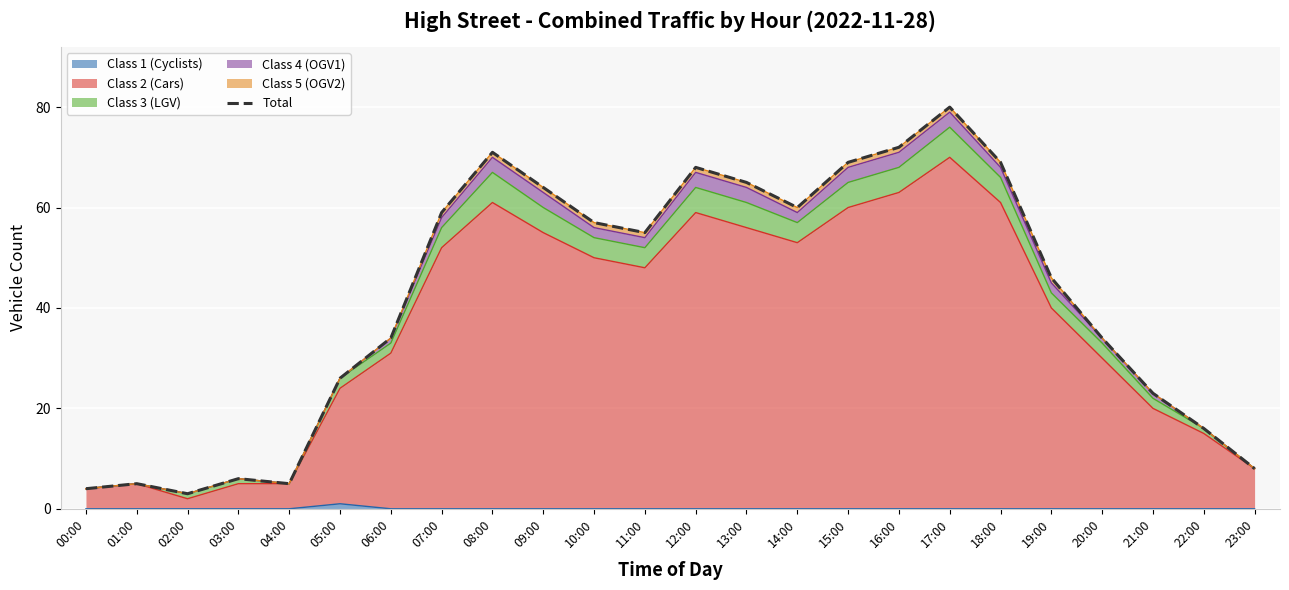

Reading right to left, transcribe all the data shown in this chart.

23:00=8	22:00=16	21:00=23	20:00=34	19:00=46	18:00=69	17:00=80	16:00=72	15:00=69	14:00=60	13:00=65	12:00=68	11:00=55	10:00=57	09:00=64	08:00=71	07:00=59	06:00=34	05:00=26	04:00=5	03:00=6	02:00=3	01:00=5	00:00=4